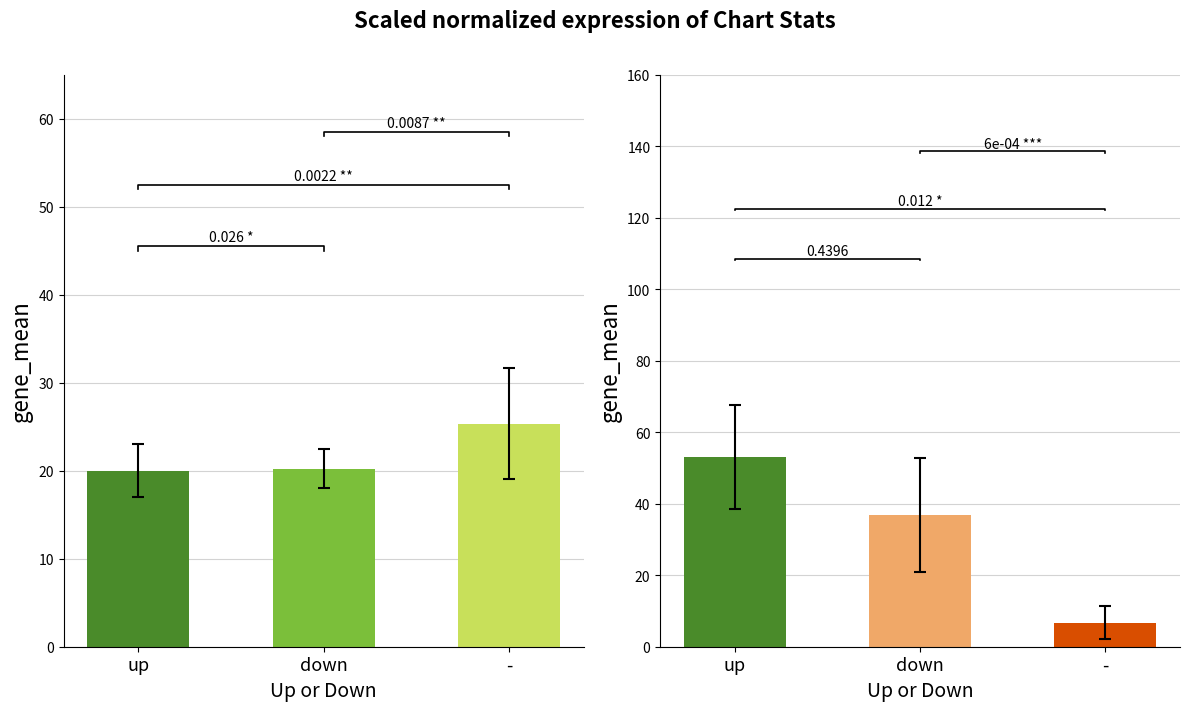

List the labels in order of value, largest first.

-, down, up